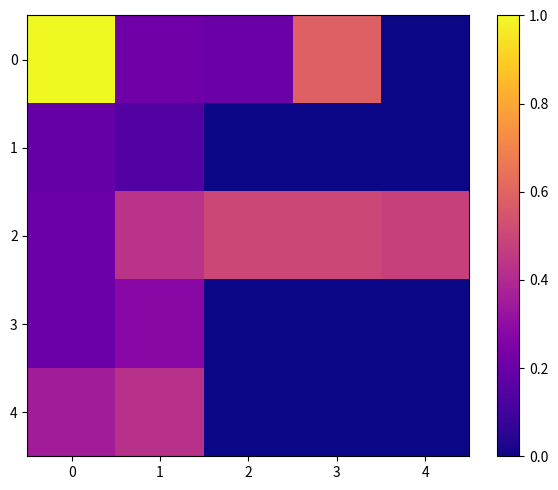

Rank the series by their maximum value, from lowest to highest.

1, 3, 4, 2, 0